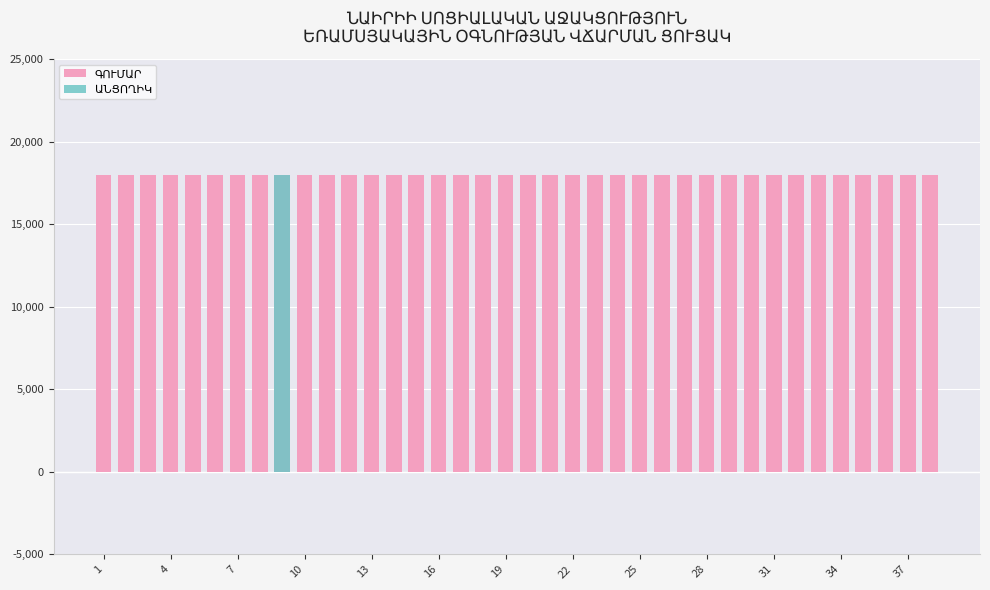

What is the spread (max minus min) of values at 22?

18000